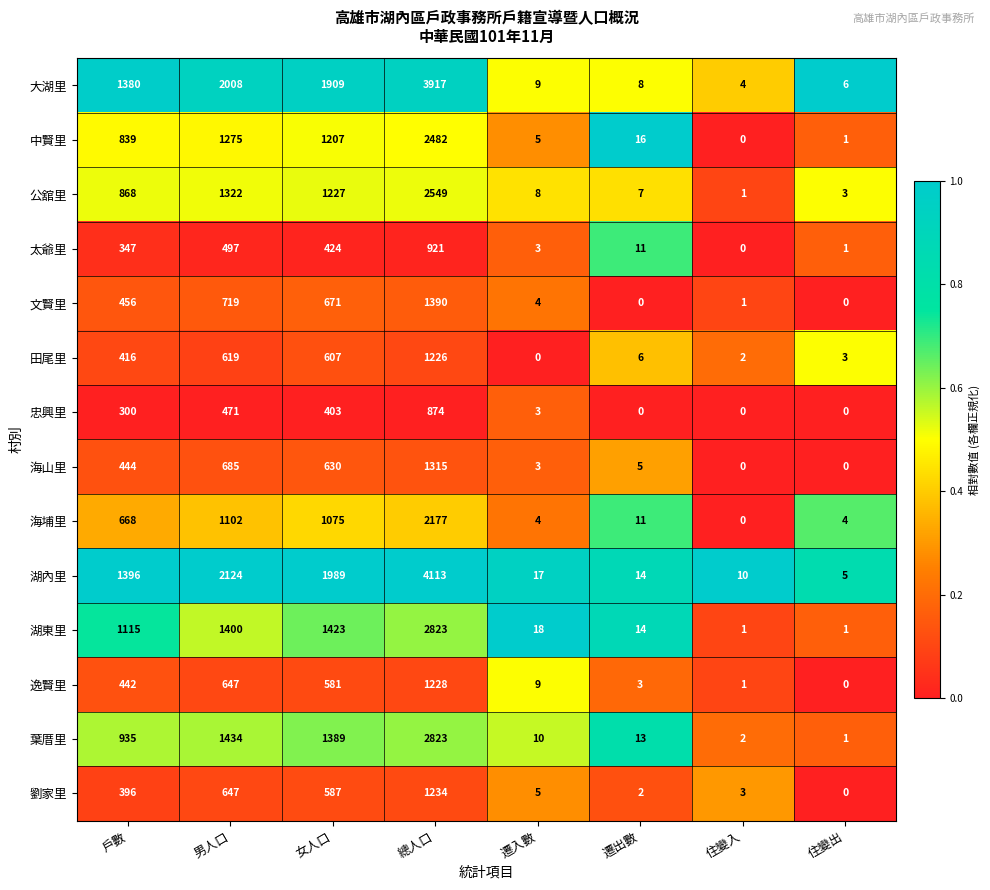

List the labels in order of 葉厝里 value, largest first.

總人口, 男人口, 女人口, 戶數, 遷出數, 遷入數, 住變入, 住變出